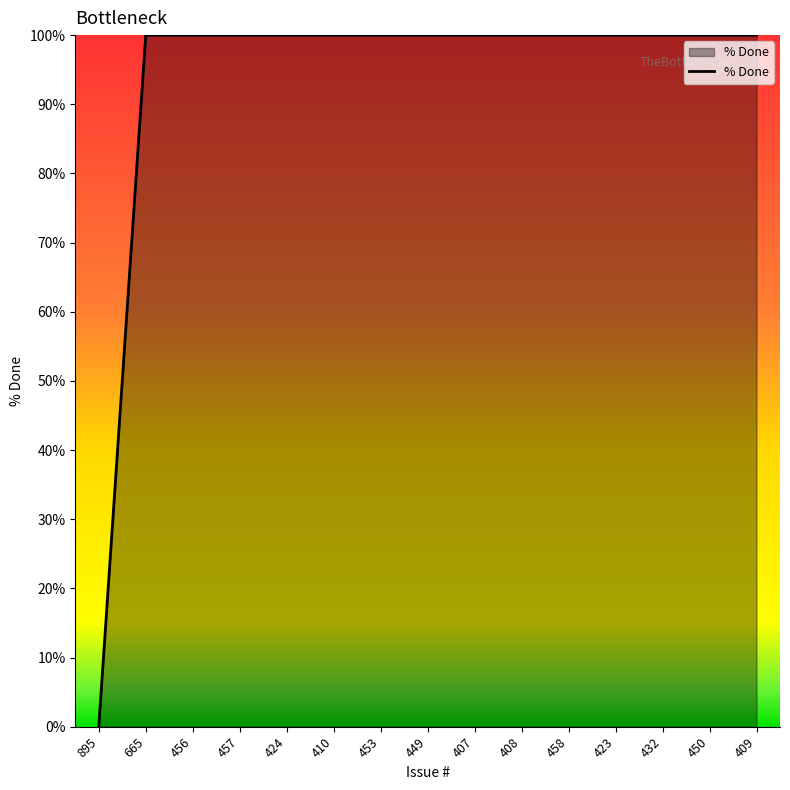

What position from the right is 895?

15